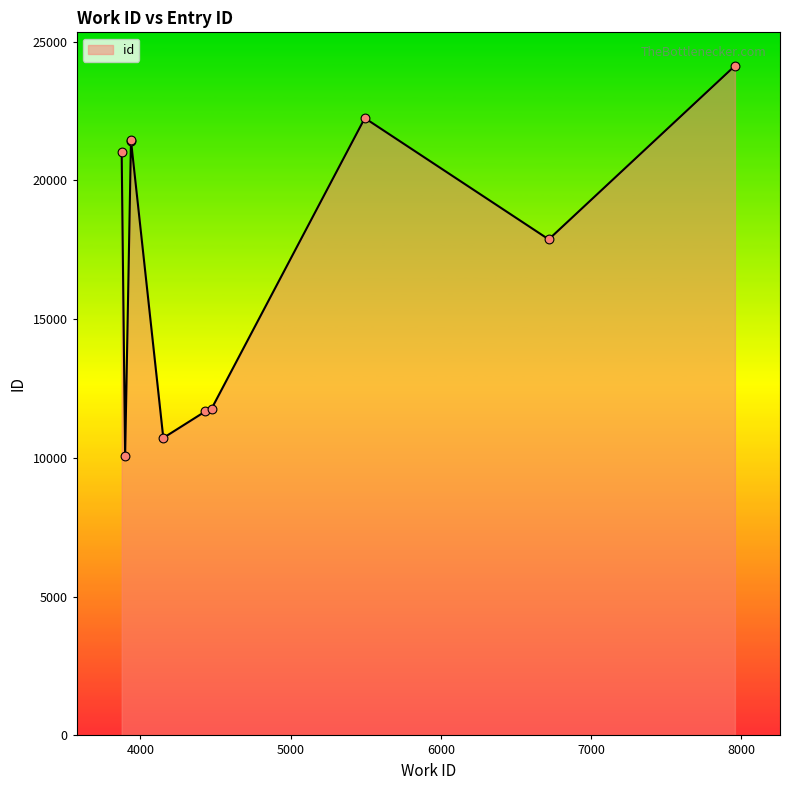

What is the change in value from 3899 to 4433?

+1593